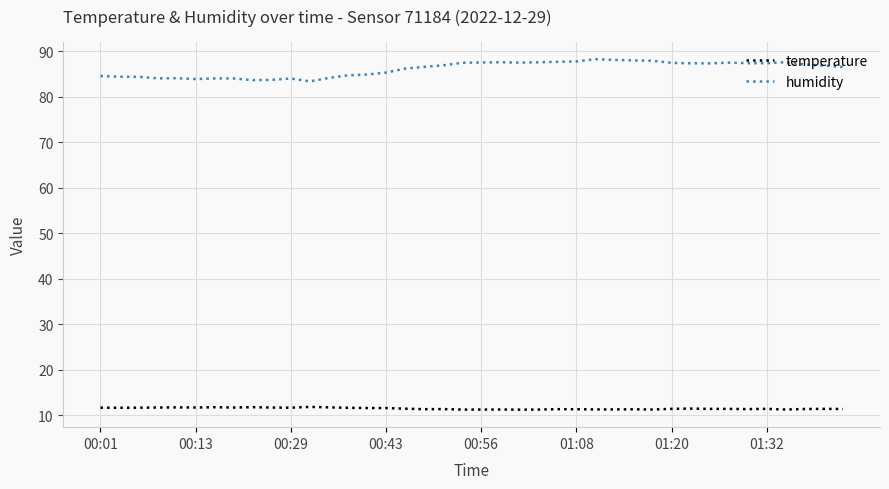

What is the average value of the humidity series?

86.1